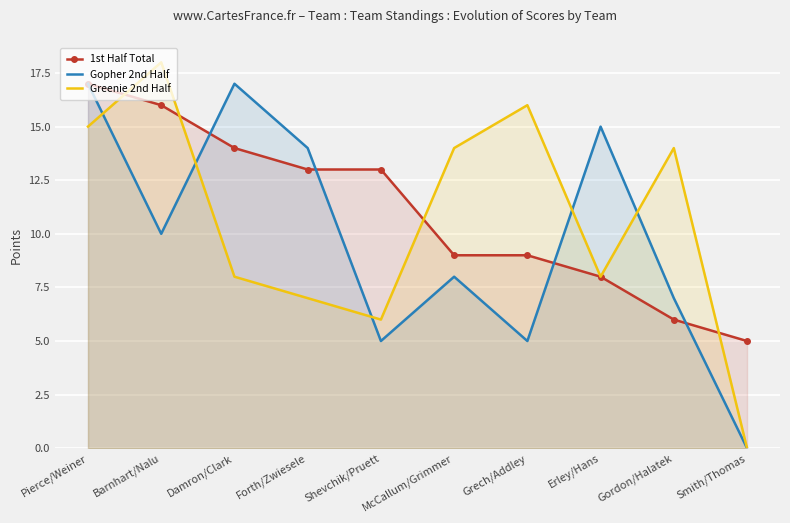

Which has a higher value, Grech/Addley or McCallum/Grimmer?

Grech/Addley